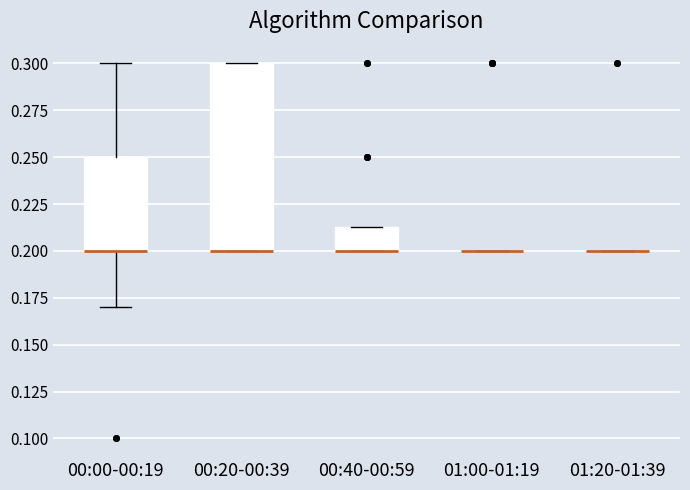

Reading left to right, transcribe this box plot: for each box, give where its median line is, the range the box spans, and where its two whiskers end, as read against the y-axis. The values are not printed on the chart, so give them approximately, as read against the axis.

00:00-00:19: median 0.200 (drawn on the box's lower edge), box 0.200 to 0.250, whiskers 0.170 to 0.300
00:20-00:39: median 0.200 (drawn on the box's lower edge), box 0.200 to 0.300, whiskers 0.200 to 0.300
00:40-00:59: median 0.200 (drawn on the box's lower edge), box 0.200 to 0.215, whiskers 0.200 to 0.215
01:00-01:19: box collapsed to a line at 0.200, whiskers 0.200 to 0.200
01:20-01:39: box collapsed to a line at 0.200, whiskers 0.200 to 0.200